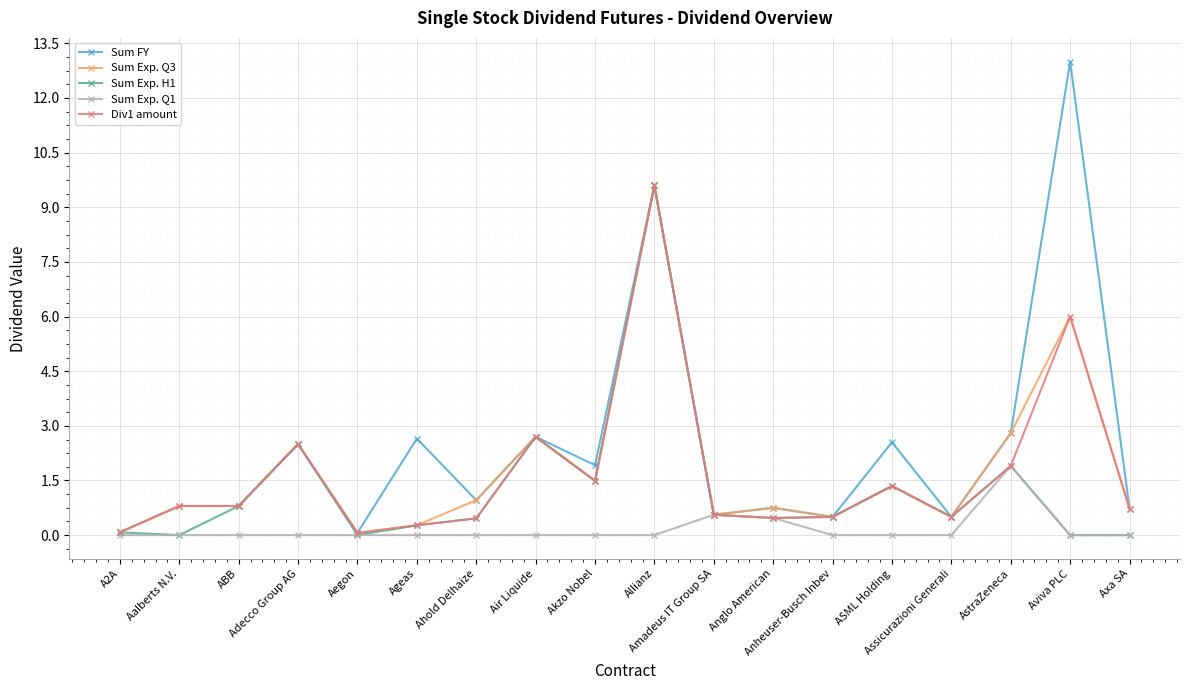

True or false: Sum Exp. Q1 has more than 1 interior local peaks.

True